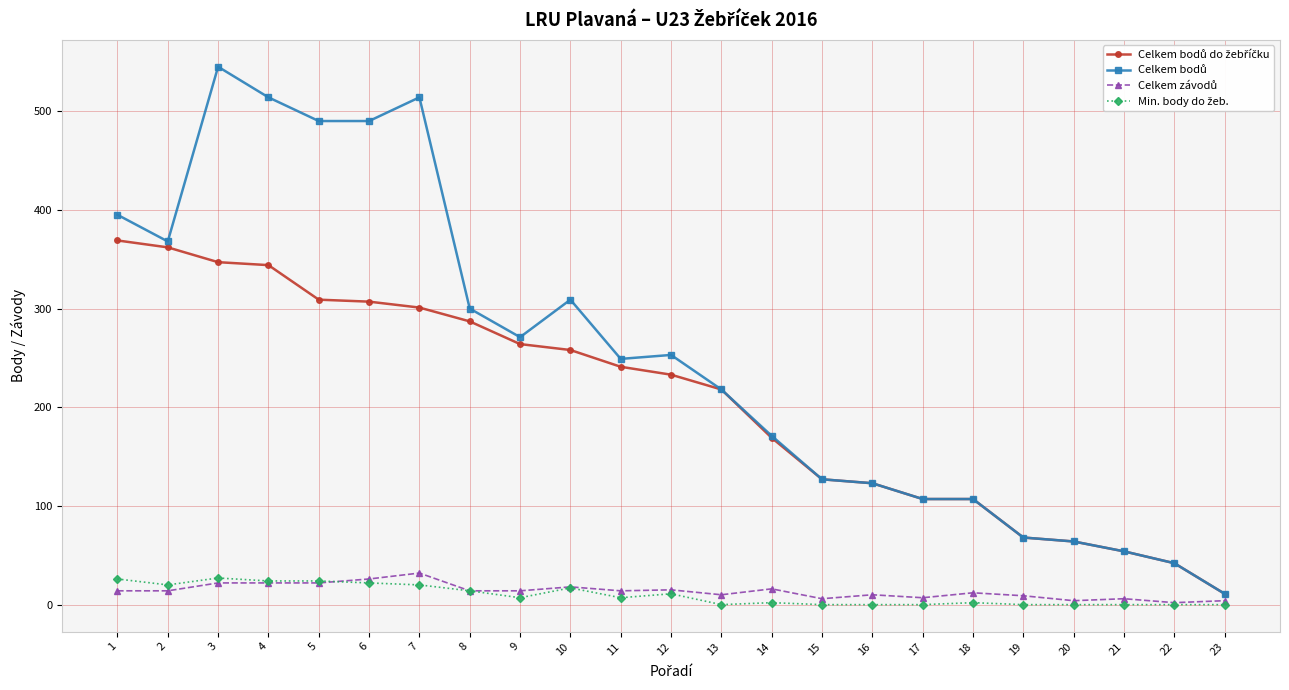

True or false: Celkem bodů do žebříčku and Celkem závodů cross at least once.

False